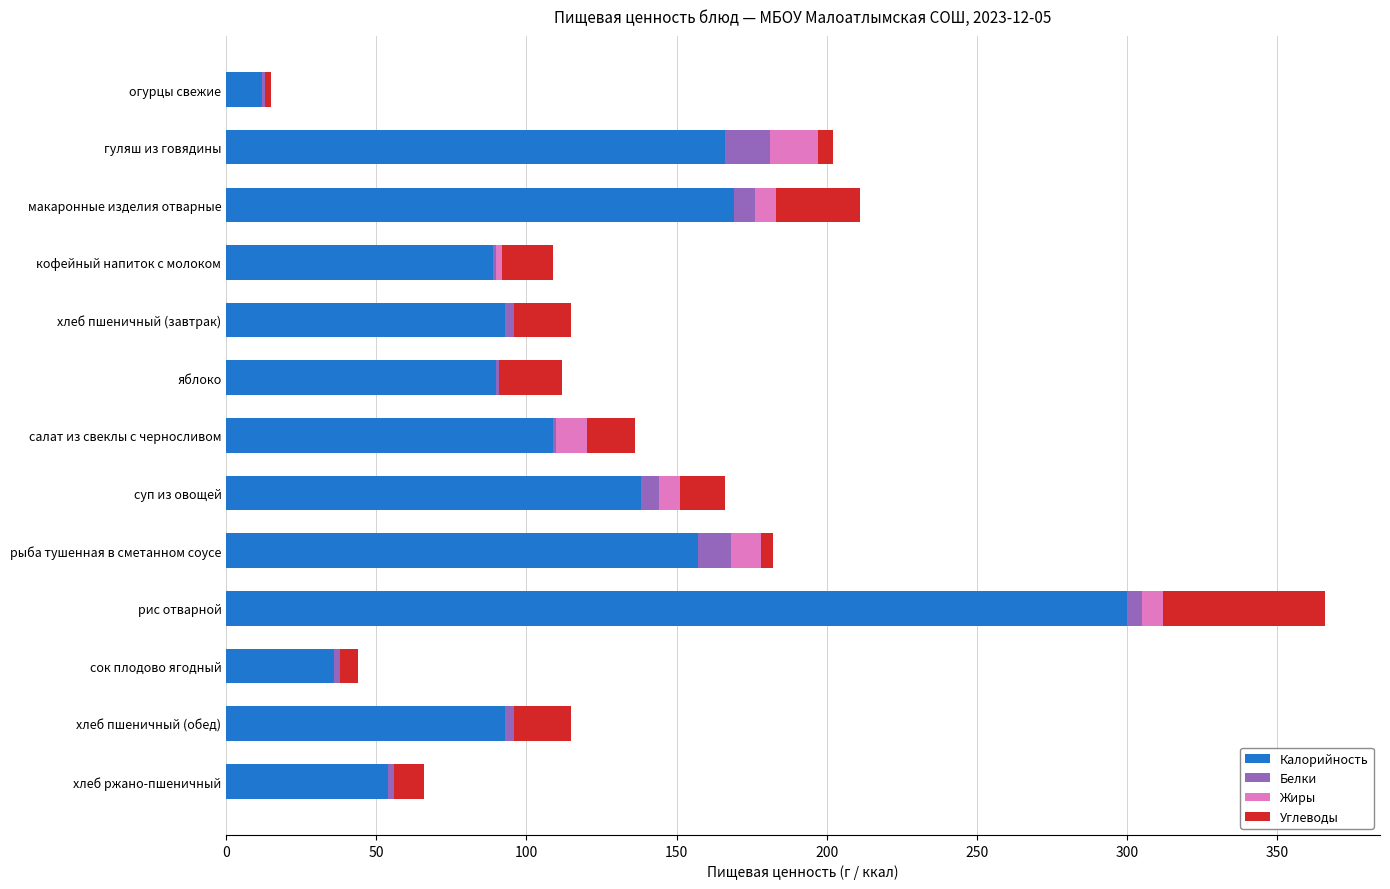

The value of Калорийность at хлеб ржано-пшеничный is 22. True or false?

False